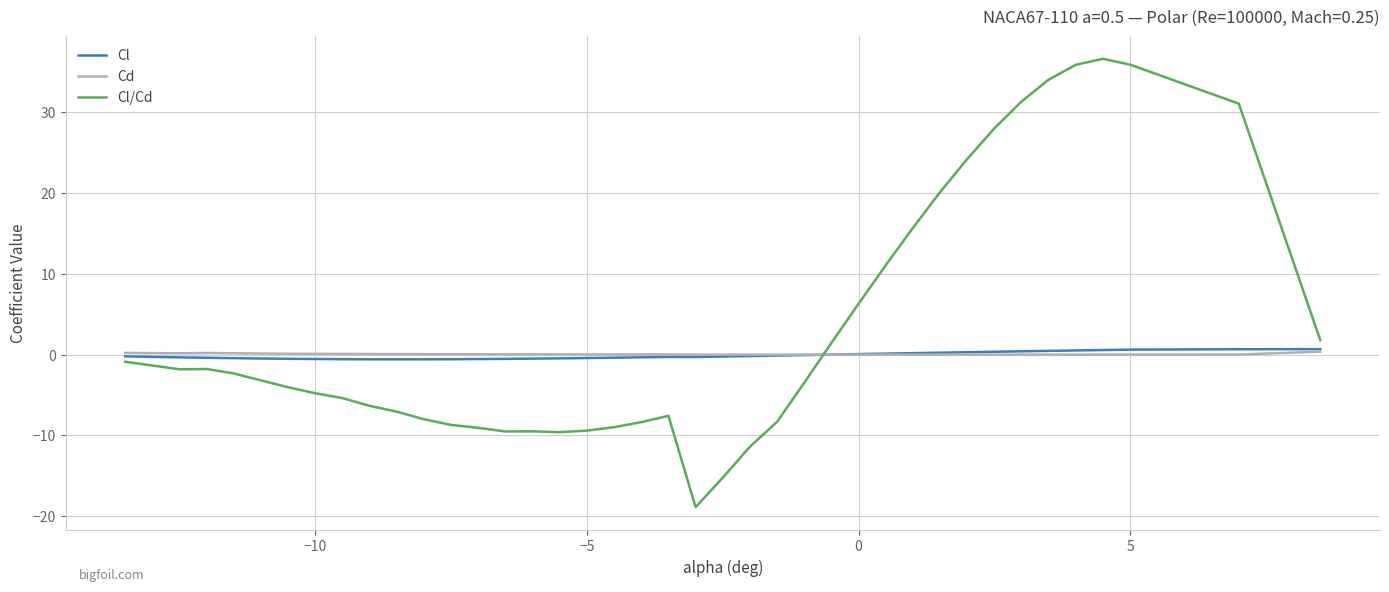

Which series has the widest spread of values?

Cl/Cd